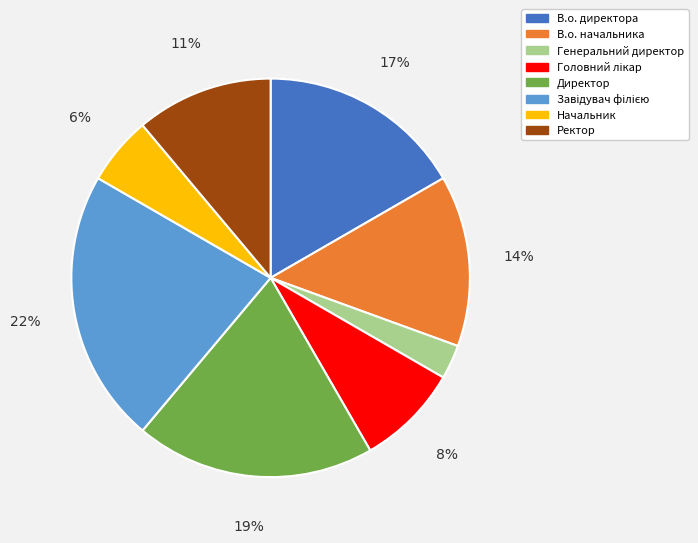

Is Начальник the majority of the pie?

No